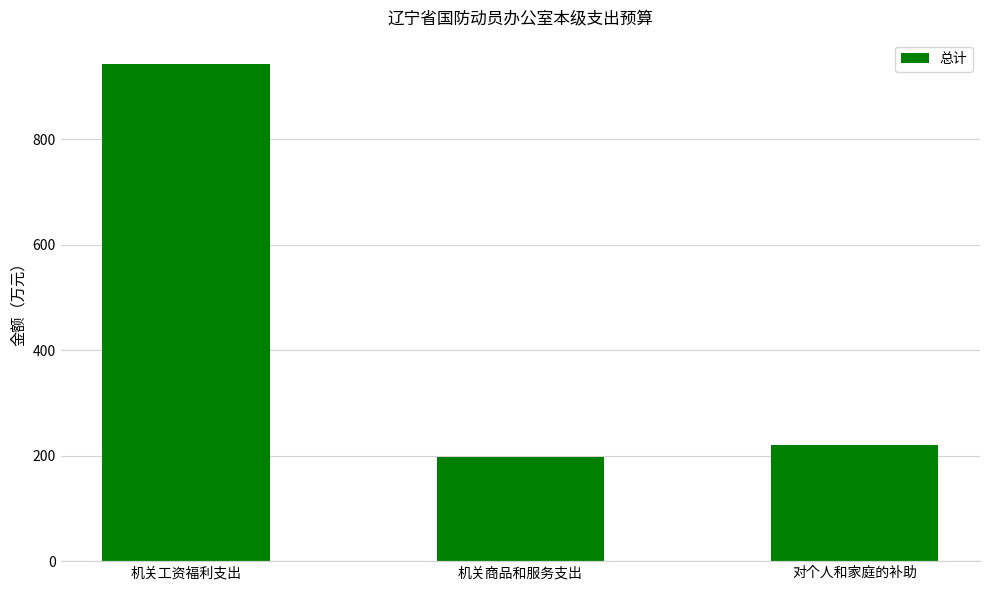

Count the number of categories in the chart.

3